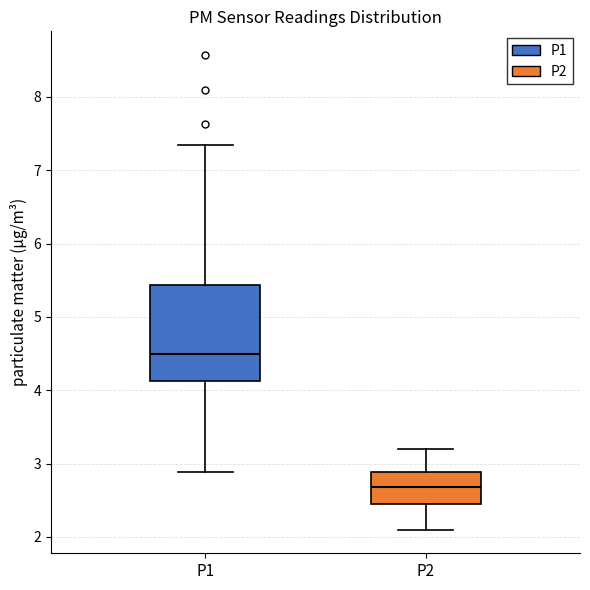

Reading left to right, transcribe this box plot: for each box, give where its median line is, the range the box spans, and where its two whiskers end, as read against the y-axis. The values are not printed on the chart, so give them approximately, as read against the axis.

P1: median 4.5, box 4.1 to 5.4, whiskers 2.9 to 7.4
P2: median 2.7, box 2.4 to 2.9, whiskers 2.1 to 3.2